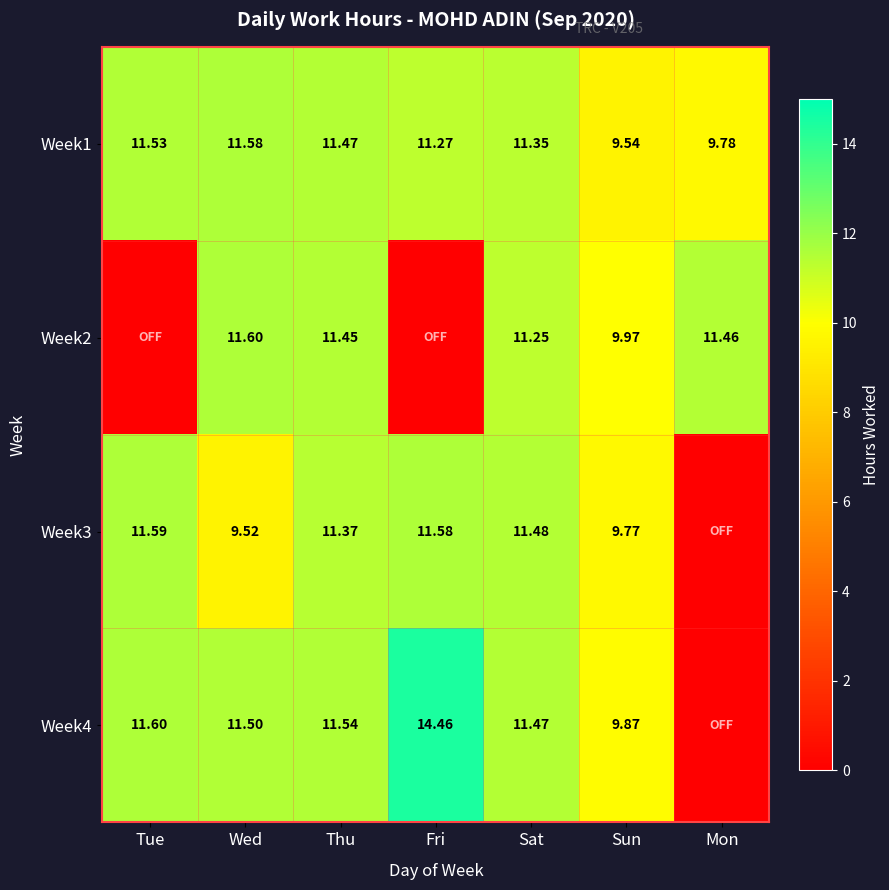

How many distinct data groups are displayed?

4